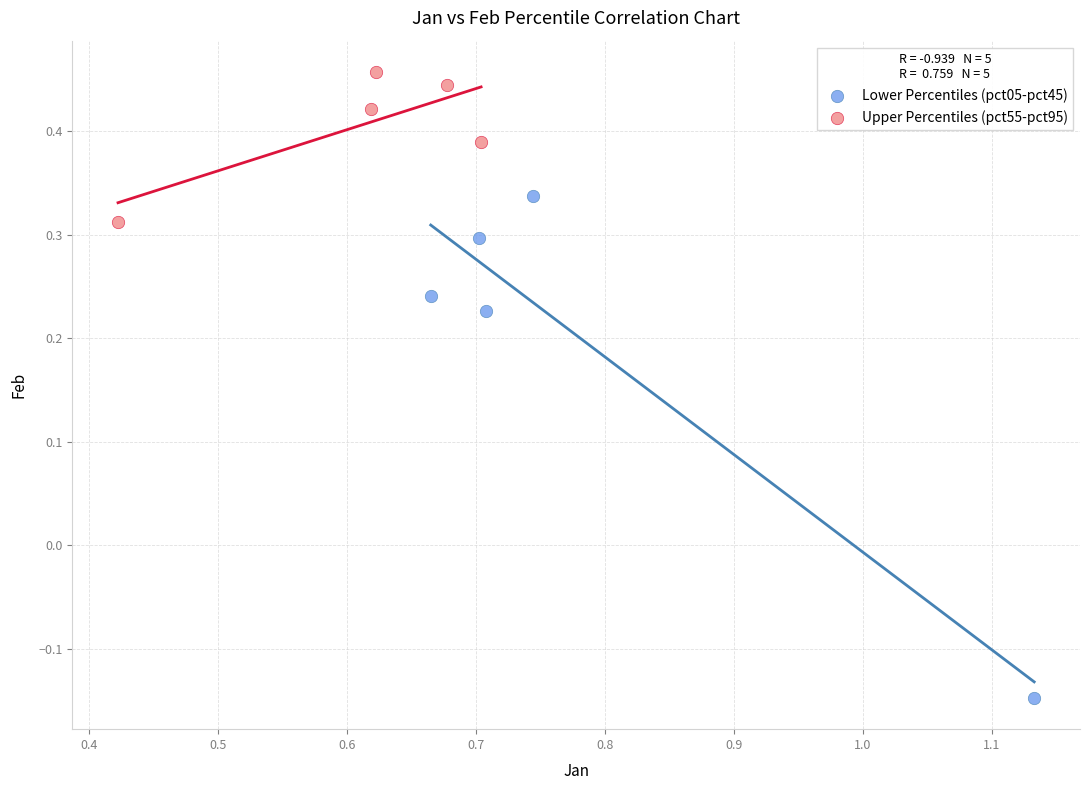

Which series reaches the minimum Y coordinate?

Lower Percentiles (pct05-pct45)